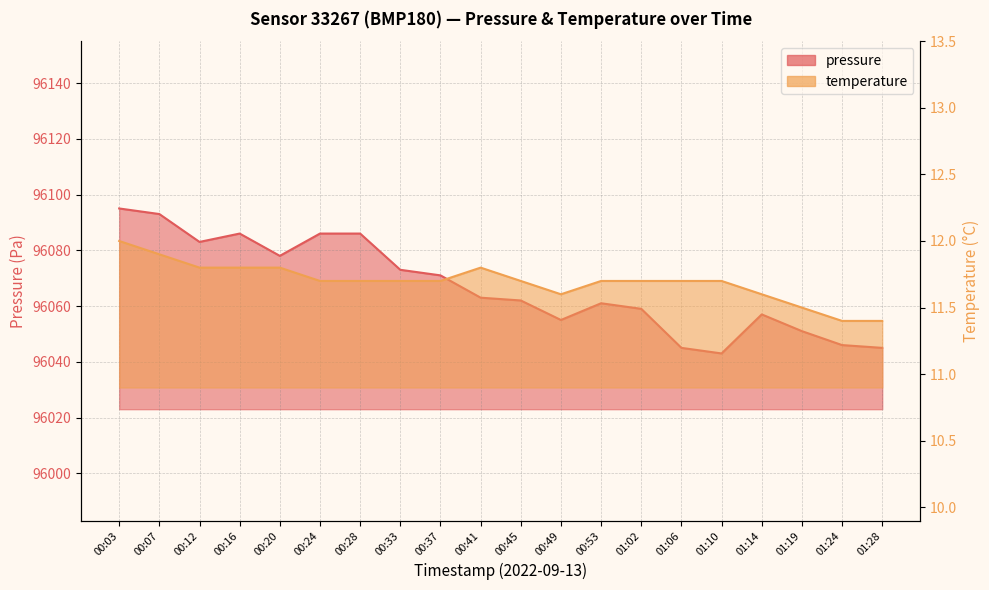

Reading right to left, what are all the values shown in this chart?

pressure: 01:28=96045.0	01:24=96046.0	01:19=96051.0	01:14=96057.0	01:10=96043.0	01:06=96045.0	01:02=96059.0	00:53=96061.0	00:49=96055.0	00:45=96062.0	00:41=96063.0	00:37=96071.0	00:33=96073.0	00:28=96086.0	00:24=96086.0	00:20=96078.0	00:16=96086.0	00:12=96083.0	00:07=96093.0	00:03=96095.0
temperature: 01:28=11.4	01:24=11.4	01:19=11.5	01:14=11.6	01:10=11.7	01:06=11.7	01:02=11.7	00:53=11.7	00:49=11.6	00:45=11.7	00:41=11.8	00:37=11.7	00:33=11.7	00:28=11.7	00:24=11.7	00:20=11.8	00:16=11.8	00:12=11.8	00:07=11.9	00:03=12.0